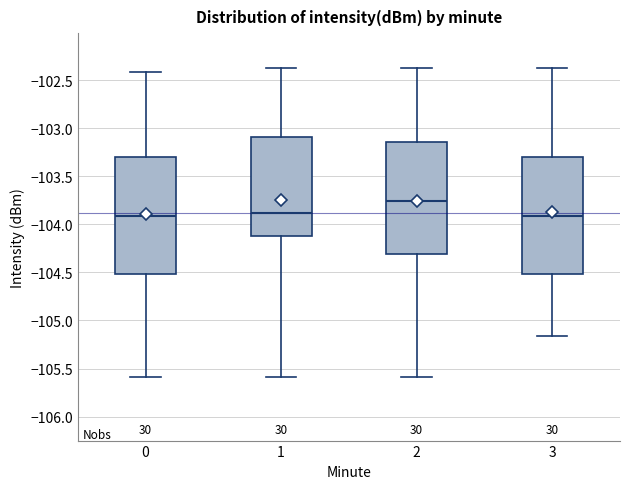

Reading left to right, transcribe this box plot: for each box, give where its median line is, the range the box spans, and where its two whiskers end, as read against the y-axis. The values are not printed on the chart, so give them approximately, as read against the axis.

0: median -103.90, box -104.50 to -103.30, whiskers -105.60 to -102.40
1: median -103.90, box -104.10 to -103.10, whiskers -105.60 to -102.35
2: median -103.75, box -104.30 to -103.15, whiskers -105.60 to -102.35
3: median -103.90, box -104.50 to -103.30, whiskers -105.15 to -102.35